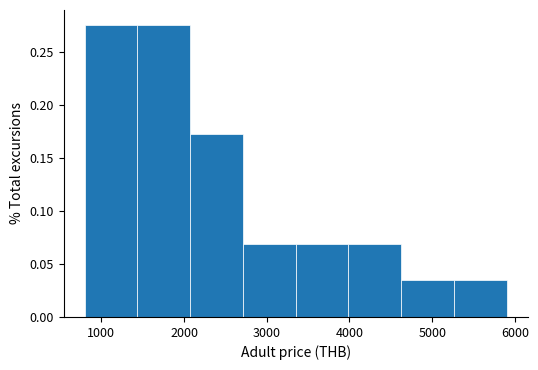

Reading left to right, transcribe this chart: for each bar, give the range it covers on the x-axis and its height. Neither the bar edges nor the heights are printed on the chart, so give them approximately, as read against the axes.

800 to 1400: 0.275
1400 to 2100: 0.275
2100 to 2700: 0.170
2700 to 3400: 0.070
3400 to 4000: 0.070
4000 to 4600: 0.070
4600 to 5300: 0.035
5300 to 5900: 0.035